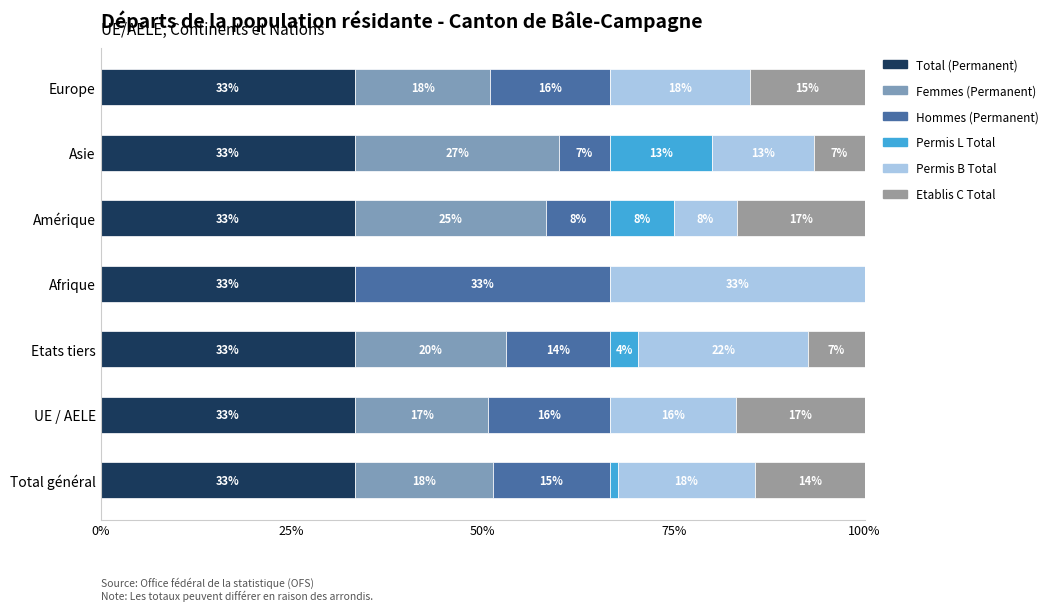

What are all the series names shown in the legend?

Total (Permanent), Femmes (Permanent), Hommes (Permanent), Permis L Total, Permis B Total, Etablis C Total